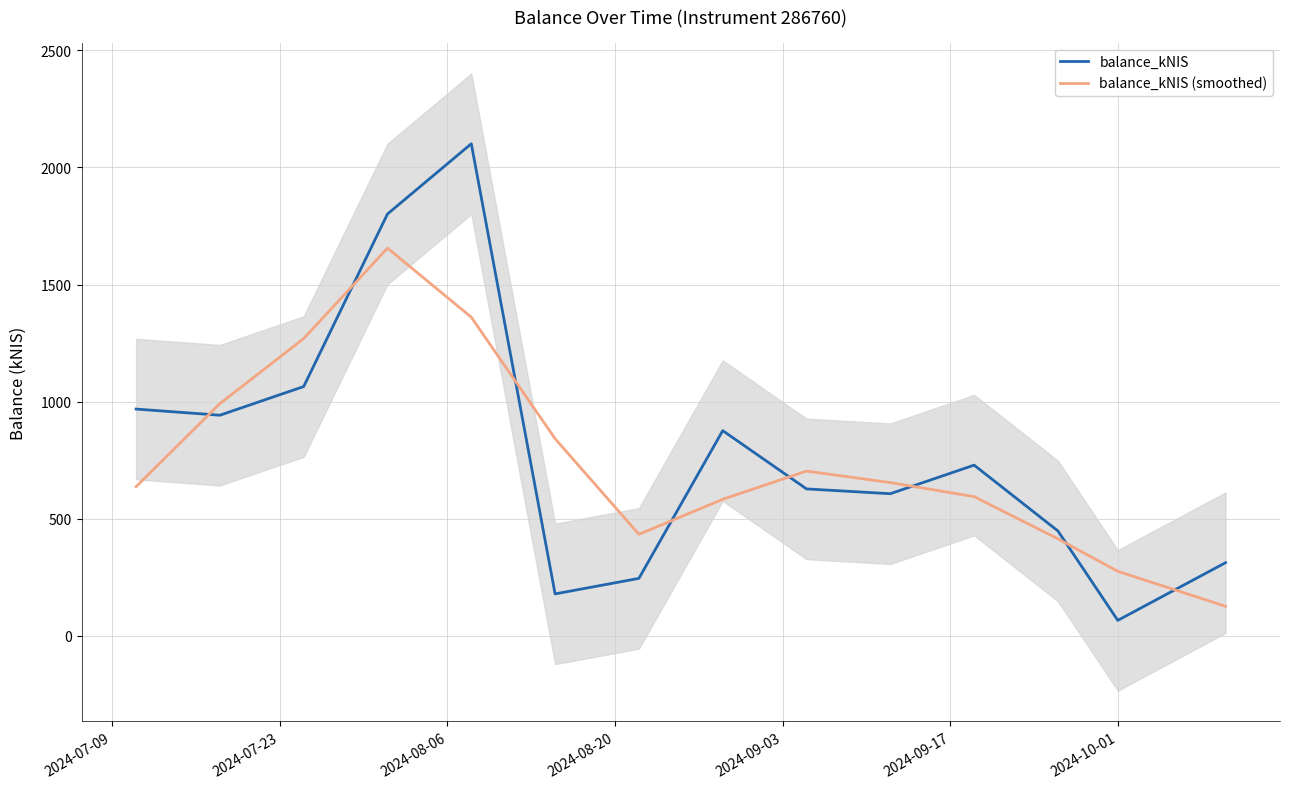

Which series has the largest range (max minus min)?

balance_kNIS